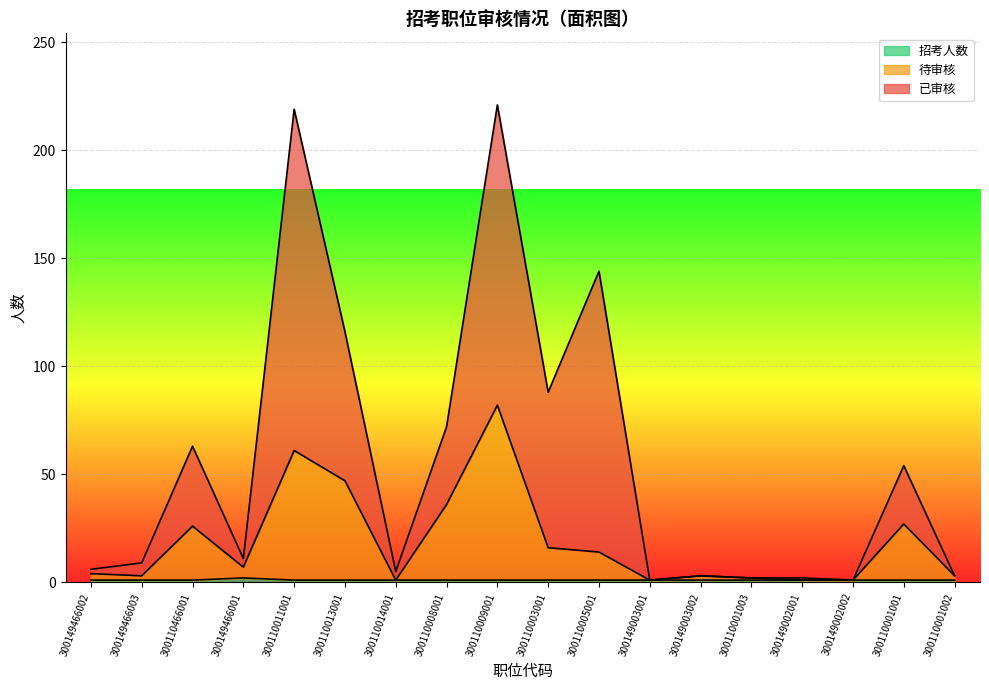

Reading right to left, what are all the values shown in this chart?

待审核: 300110001002=3	300110001001=27	300149002002=1	300149002001=1	300110001003=2	300149003002=3	300149003001=1	300110005001=14	300110003001=16	300110009001=82	300110008001=36	300110014001=1	300110013001=47	300110011001=61	300149466001=7	300110466001=26	300149466003=3	300149466002=4
已审核: 300110001002=3	300110001001=54	300149002002=1	300149002001=2	300110001003=2	300149003002=3	300149003001=1	300110005001=144	300110003001=88	300110009001=221	300110008001=72	300110014001=5	300110013001=116	300110011001=219	300149466001=11	300110466001=63	300149466003=9	300149466002=6
招考人数: 300110001002=1	300110001001=1	300149002002=1	300149002001=1	300110001003=1	300149003002=1	300149003001=1	300110005001=1	300110003001=1	300110009001=1	300110008001=1	300110014001=1	300110013001=1	300110011001=1	300149466001=2	300110466001=1	300149466003=1	300149466002=1